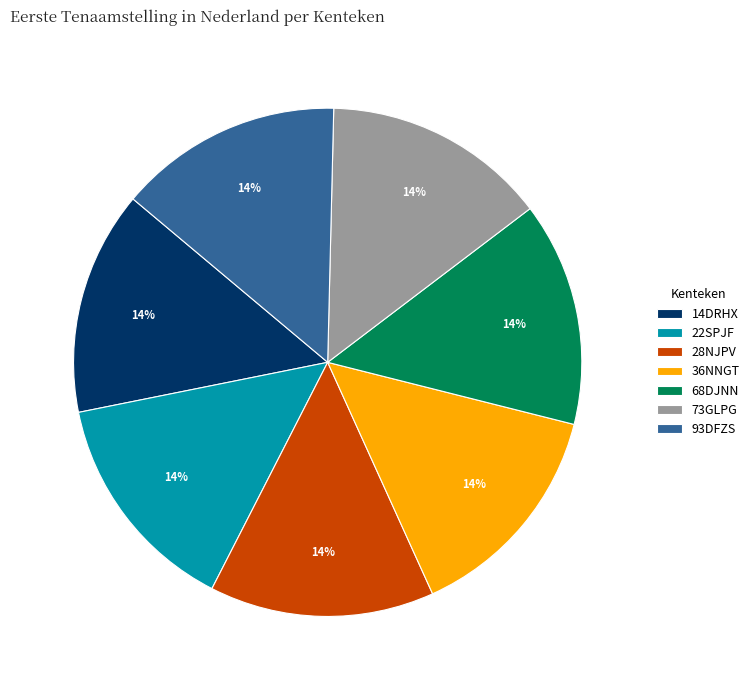

Does 14DRHX represent more than half of the total?

No